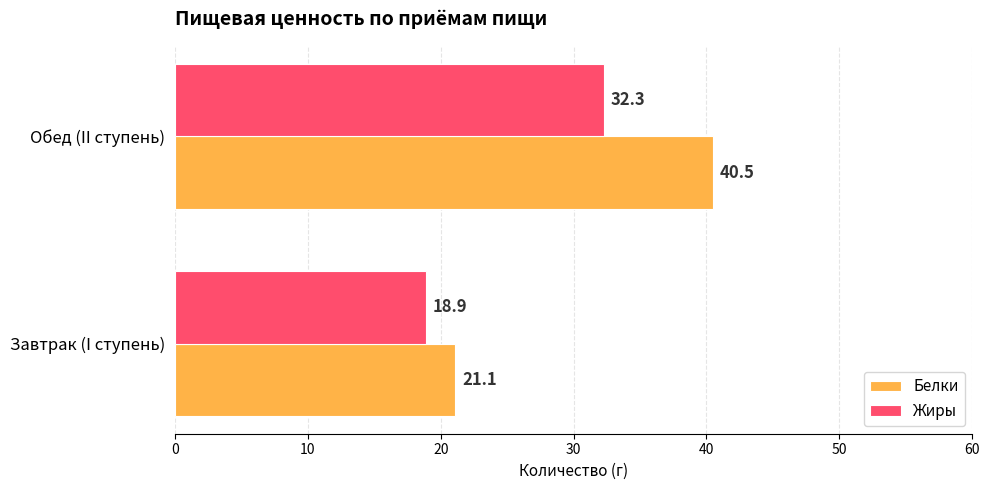

True or false: Белки has a value of 10.0 at Обед (II ступень).

False